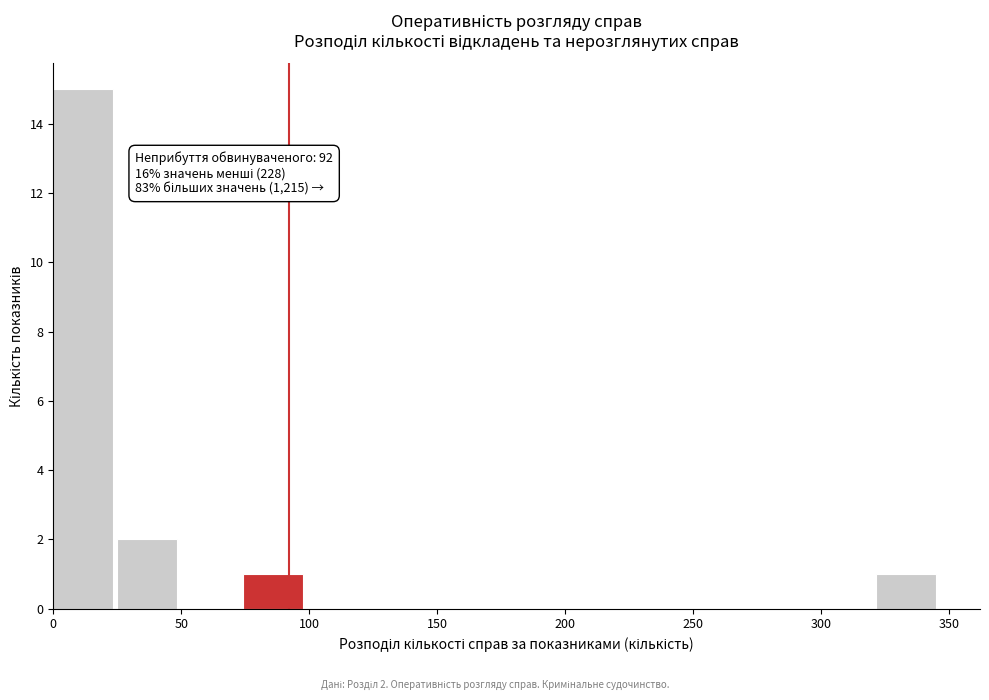

Which range on the x-axis has the tallest bar?

0 to 25